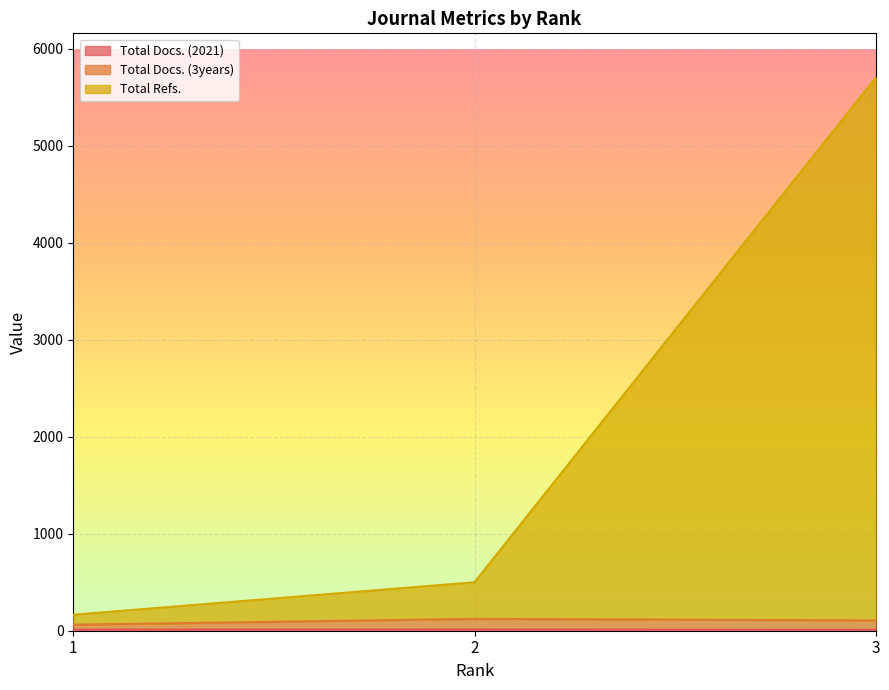

How many values in the Total Refs. series are below 500?

1